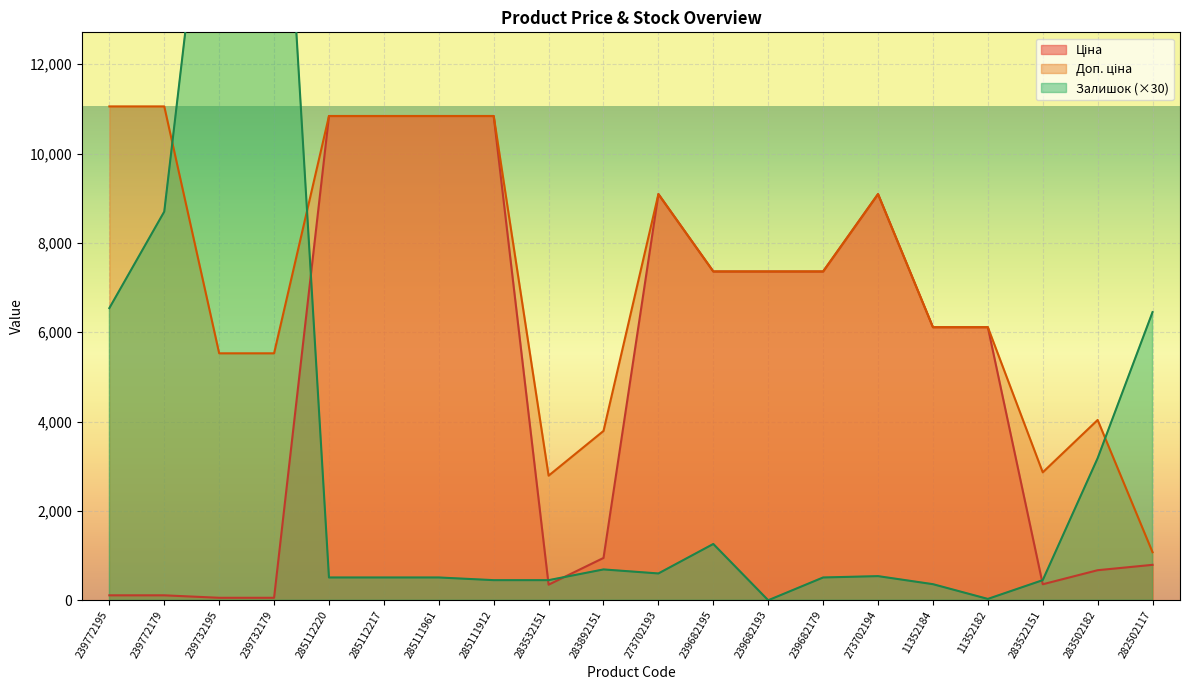

What is the label of the 5th point from the left?

285112220